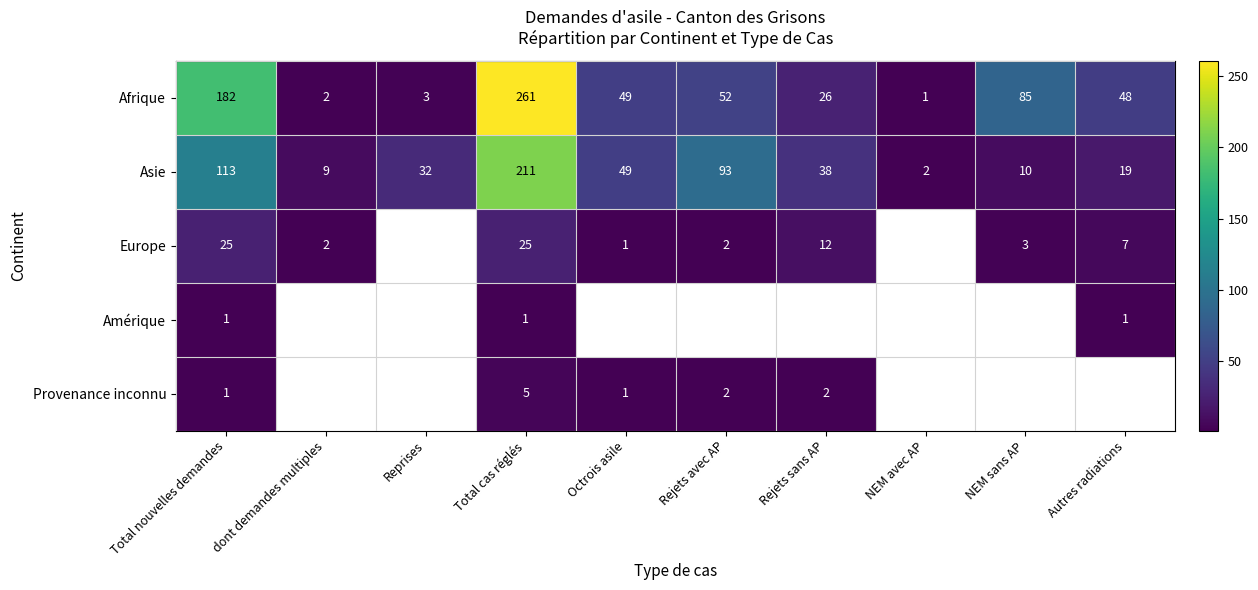

At which category is the sum across all series the highest?

Total cas réglés